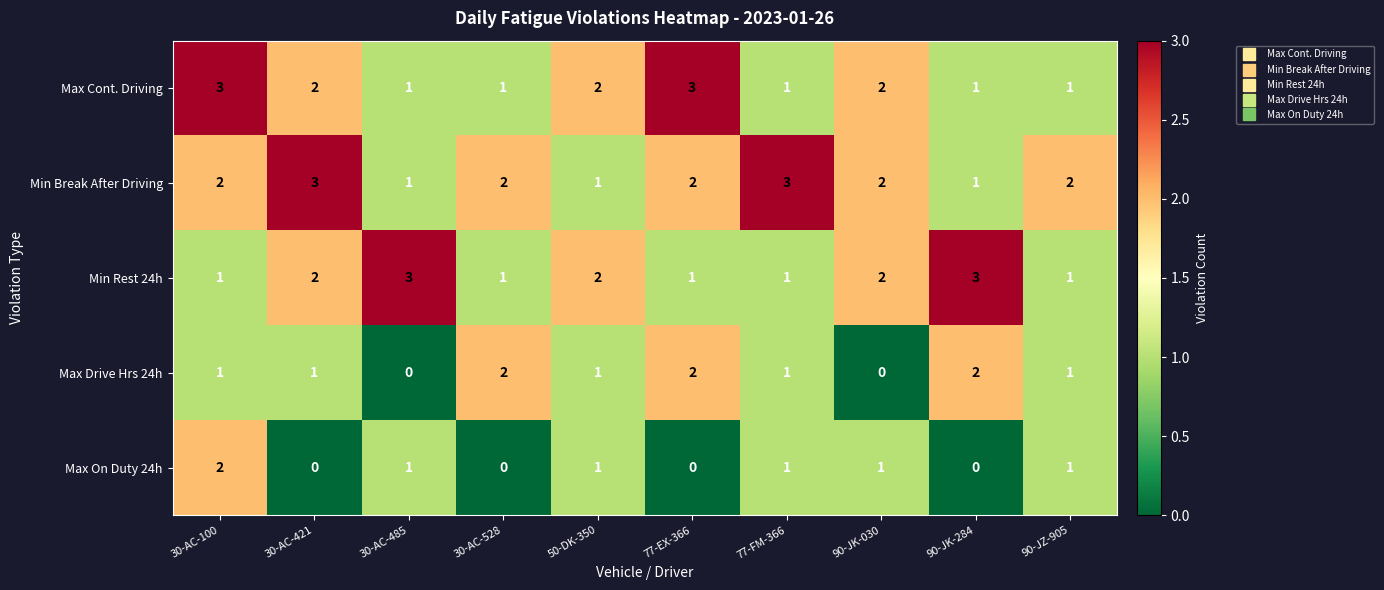

What is the spread (max minus min) of values at 30-AC-528?

2